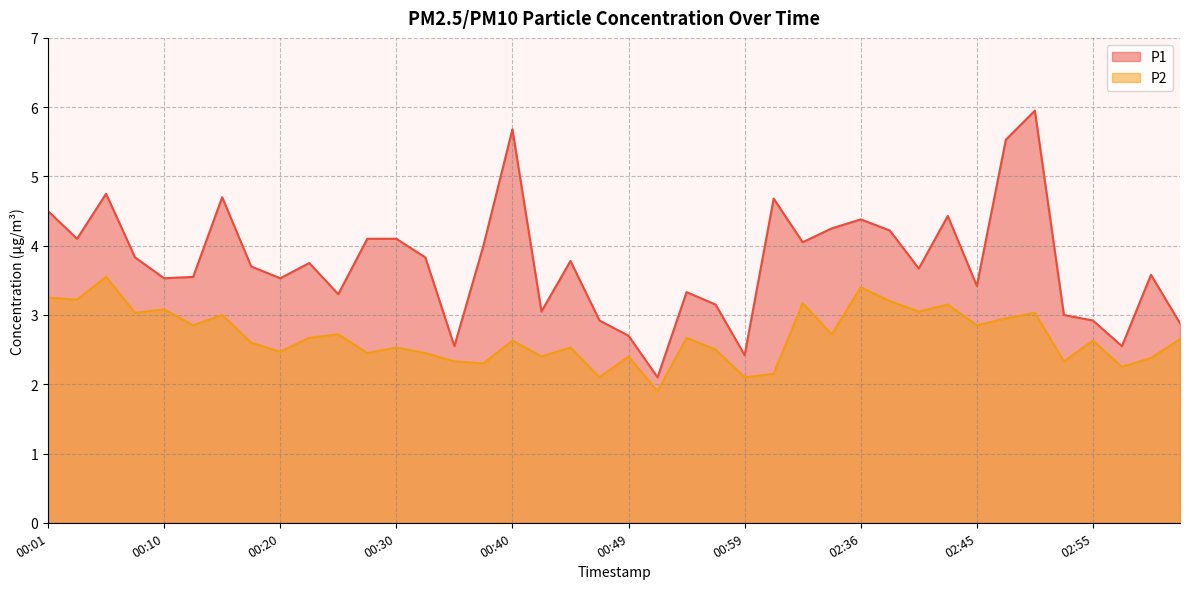

What is the minimum value for P1?

2.1